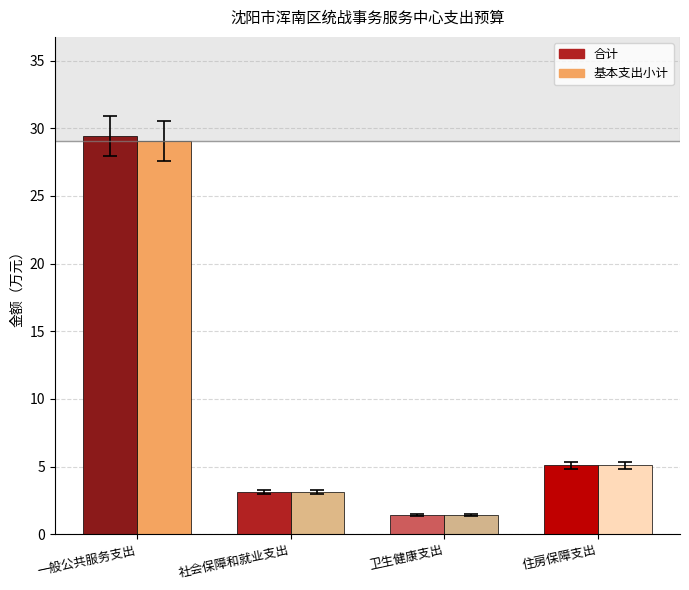

How many bars are there in each group?

2